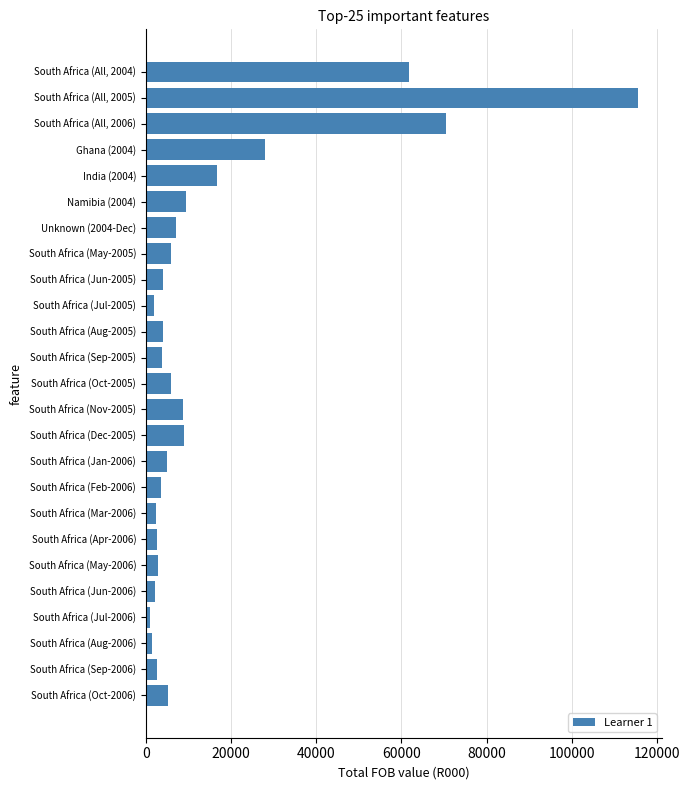

List the labels in order of value, smallest first.

South Africa (Jul-2006), South Africa (Aug-2006), South Africa (Jul-2005), South Africa (Jun-2006), South Africa (Mar-2006), South Africa (Apr-2006), South Africa (Sep-2006), South Africa (May-2006), South Africa (Feb-2006), South Africa (Sep-2005), South Africa (Aug-2005), South Africa (Jun-2005), South Africa (Jan-2006), South Africa (Oct-2006), South Africa (Oct-2005), South Africa (May-2005), Unknown (2004-Dec), South Africa (Nov-2005), South Africa (Dec-2005), Namibia (2004), India (2004), Ghana (2004), South Africa (All, 2004), South Africa (All, 2006), South Africa (All, 2005)